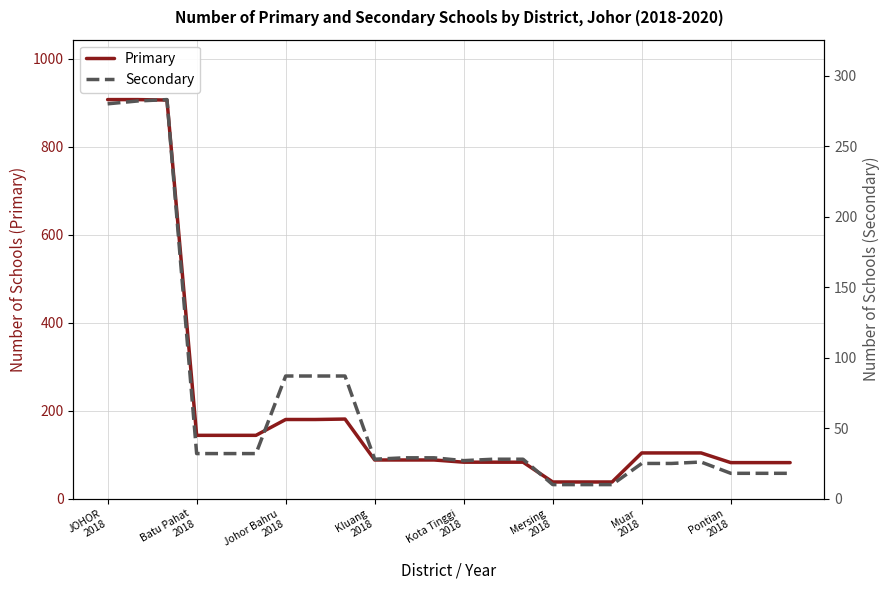

List the series in order of their overall mean, lowest first.

Secondary, Primary